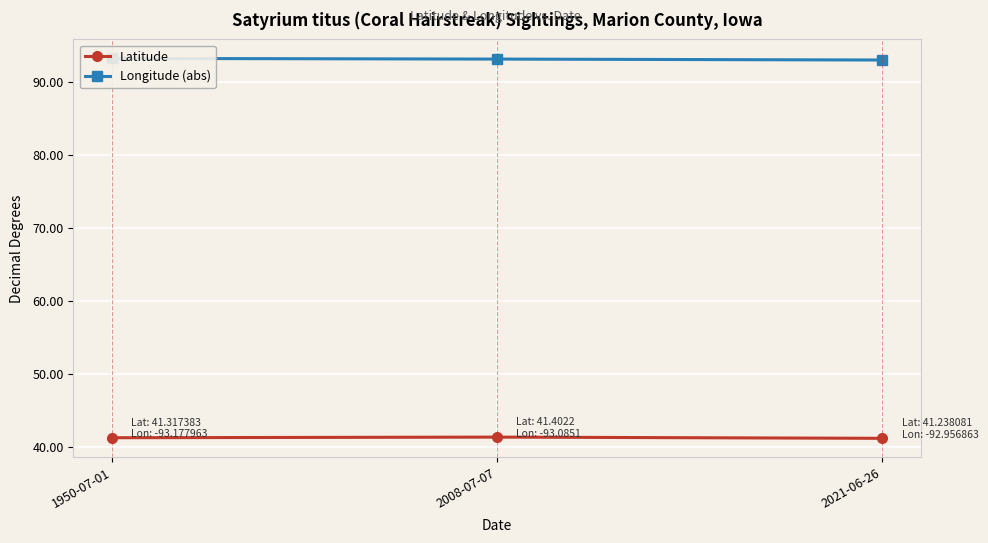

The Longitude (abs) series shows 93.2 at 1950-07-01. True or false?

True